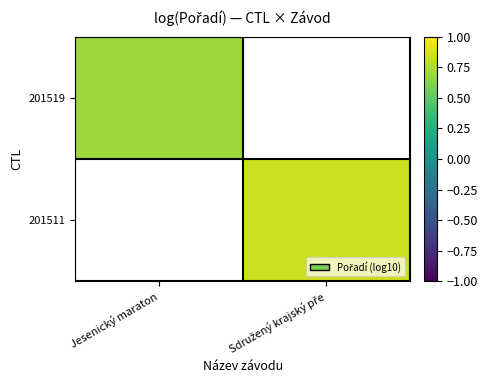

At Sdružený krajský pře, list the series in order from largest to smallest.

201519, 201511